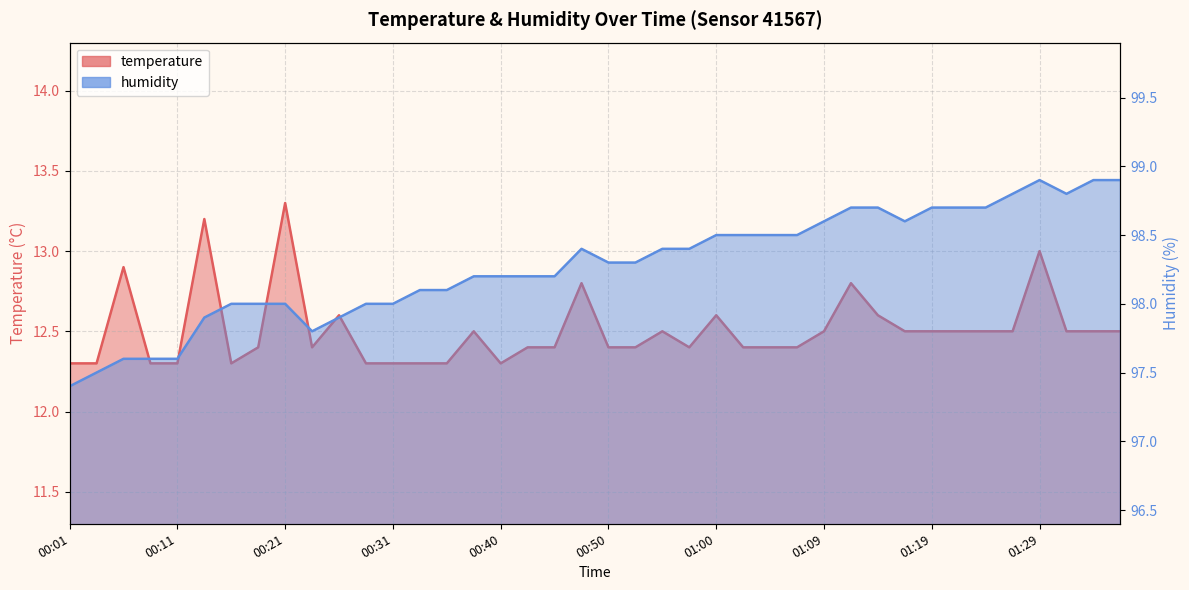

How many lines are shown in the chart?

2